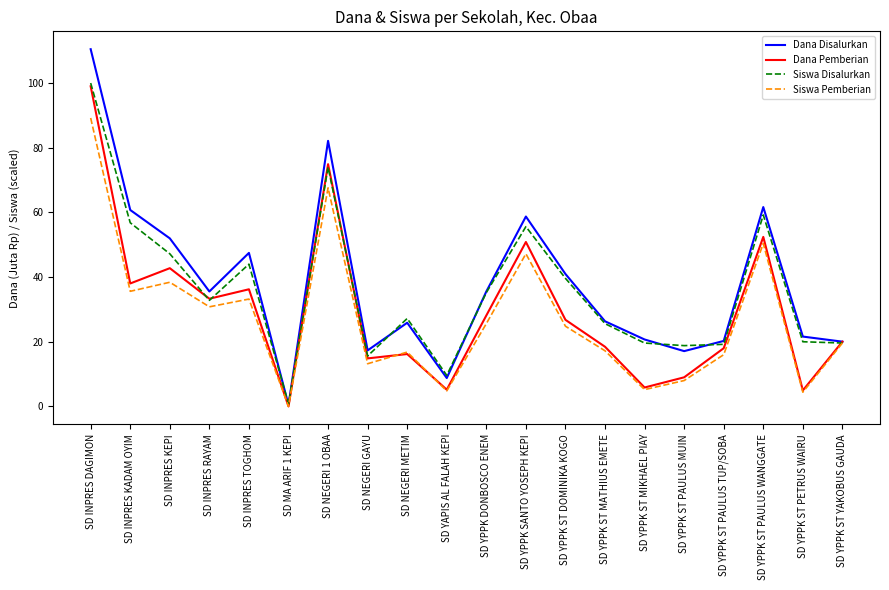

At how many categories does at least one series exceed 89?

1